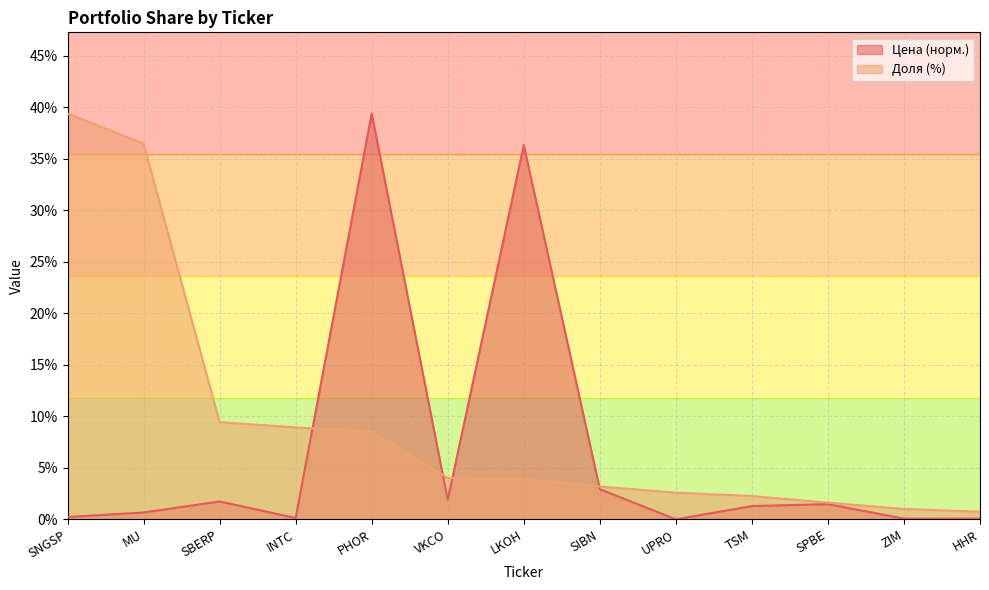

Which series ends up on top after the final intersection of Цена and Доля?

Доля